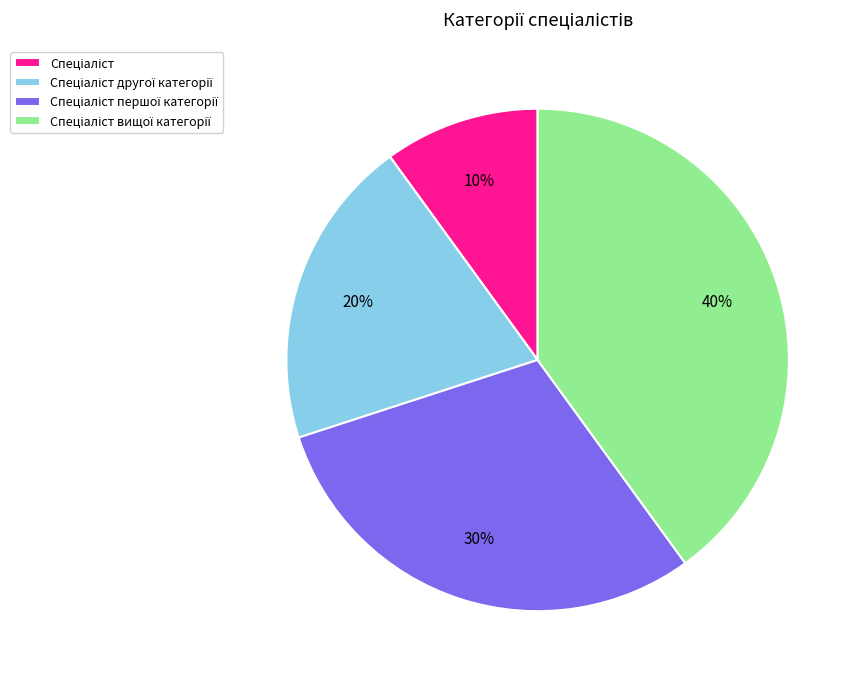

To the nearest percent, what is the difference between the largest and smallest slice percentages?

30%